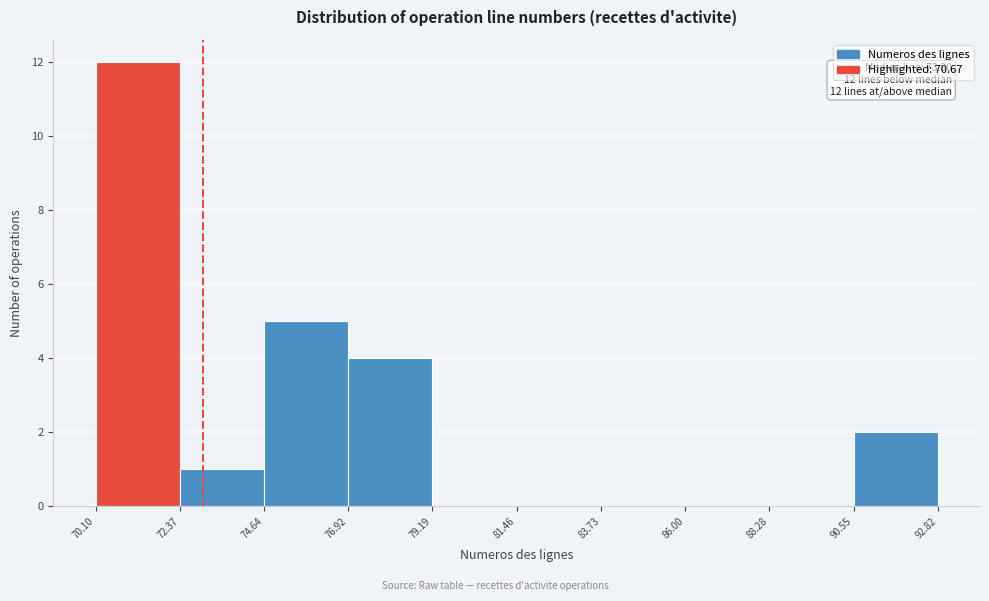

Which range on the x-axis has the tallest bar?

70.10 to 72.37